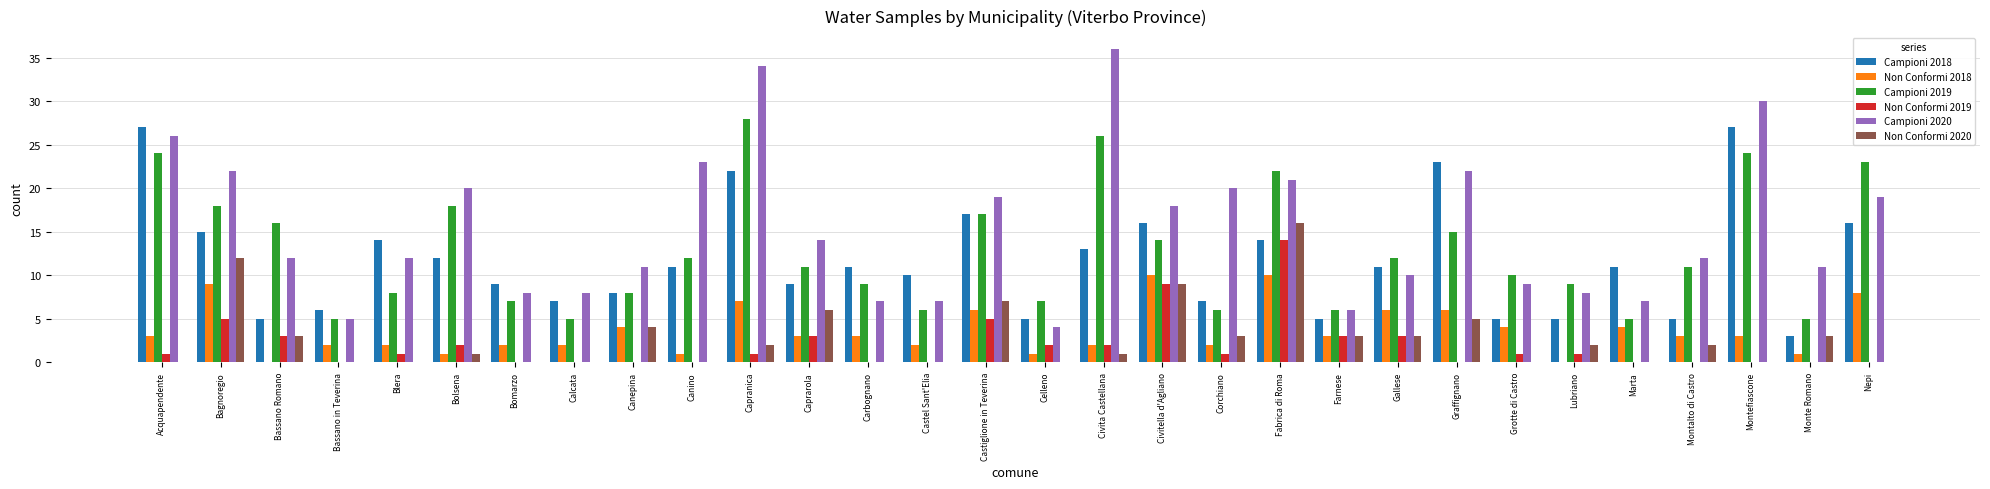

What is the sum of the Campioni 2020 values at Caprarola and Bassano Romano?

26